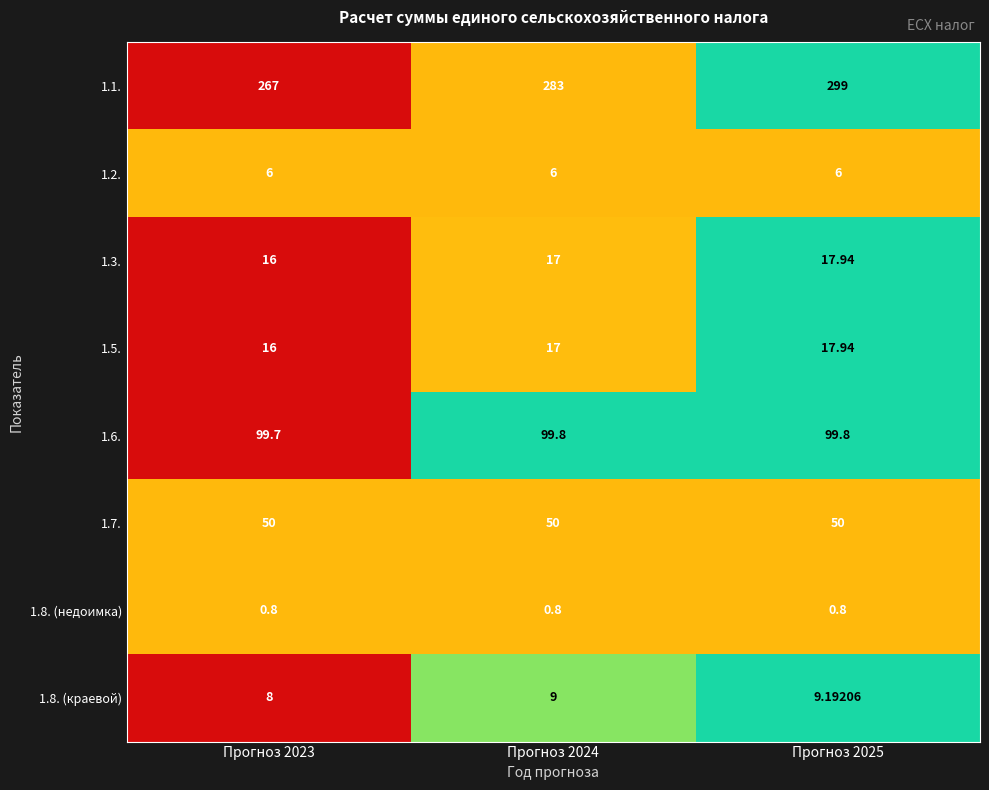

Is the value of 1.5. at Прогноз 2024 greater than the value of 1.3. at Прогноз 2023?

Yes